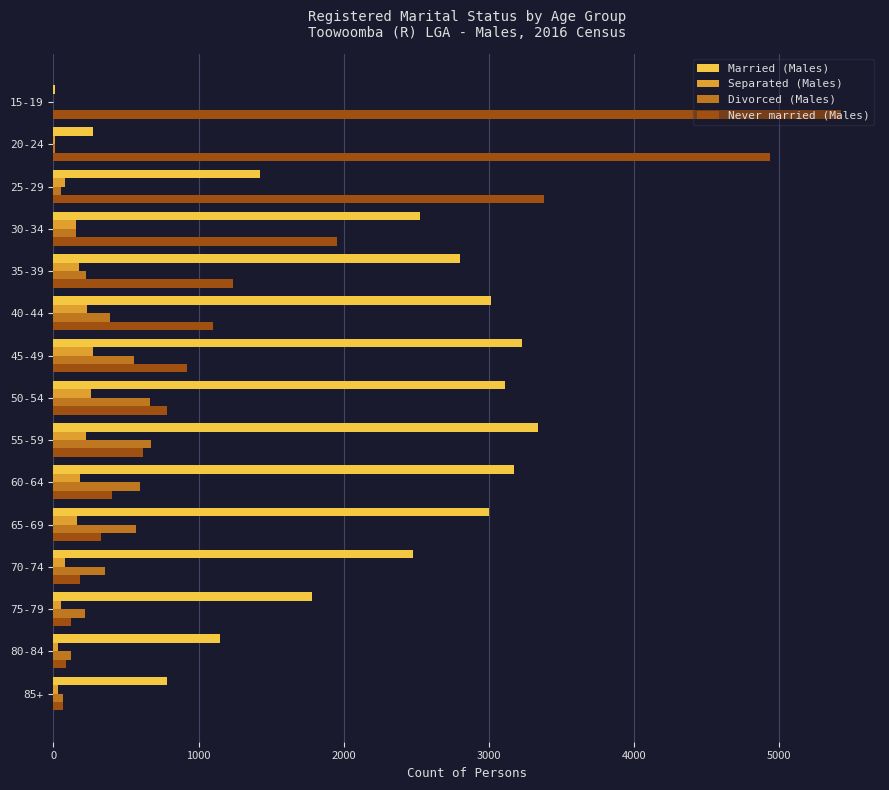

What is the sum of all Separated (Males) values?

1950